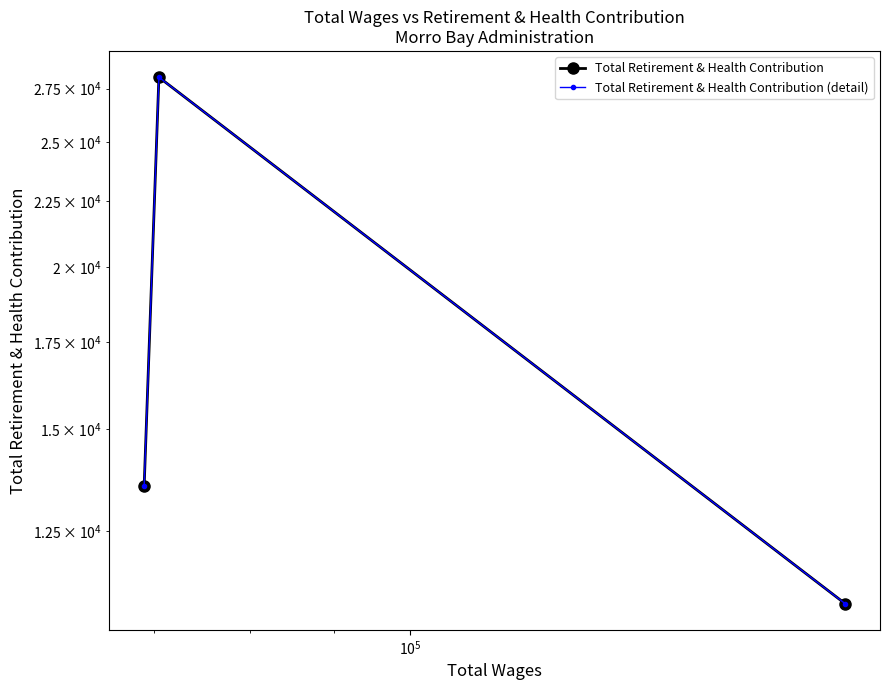

How many distinct data groups are displayed?

2